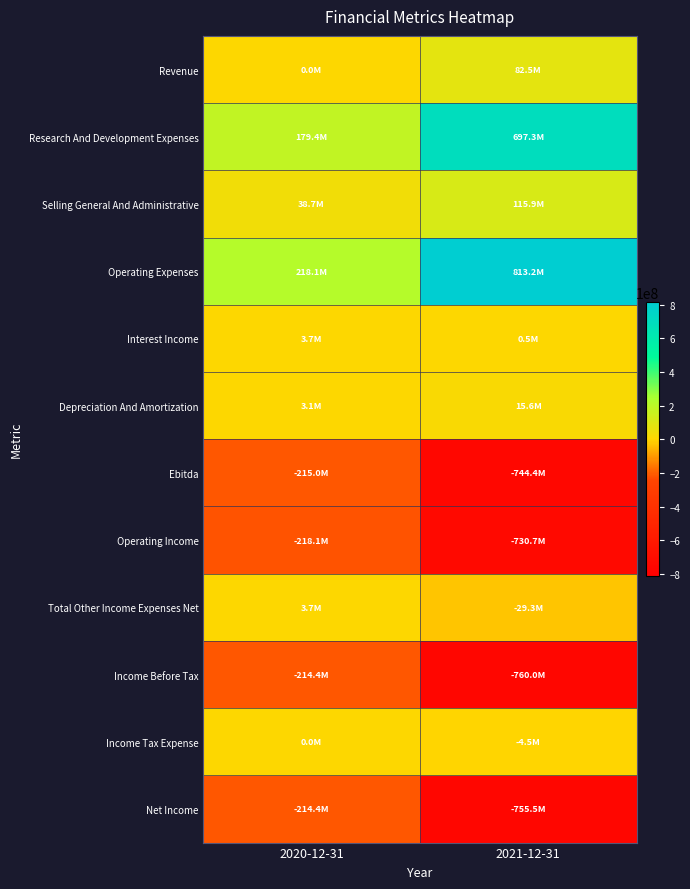

Reading left to right, extract all data points from this chart.

Revenue: 2020-12-31=0	2021-12-31=82538000
Research And Development Expenses: 2020-12-31=179426000	2021-12-31=697276000
Selling General And Administrative: 2020-12-31=38693000	2021-12-31=115925000
Operating Expenses: 2020-12-31=218119000	2021-12-31=813201000
Interest Income: 2020-12-31=3717000	2021-12-31=525000
Depreciation And Amortization: 2020-12-31=3117000	2021-12-31=15581000
Ebitda: 2020-12-31=-215002000	2021-12-31=-744373000
Operating Income: 2020-12-31=-218119000	2021-12-31=-730663000
Total Other Income Expenses Net: 2020-12-31=3672000	2021-12-31=-29291000
Income Before Tax: 2020-12-31=-214447000	2021-12-31=-759954000
Income Tax Expense: 2020-12-31=2000	2021-12-31=-4501000
Net Income: 2020-12-31=-214449000	2021-12-31=-755453000